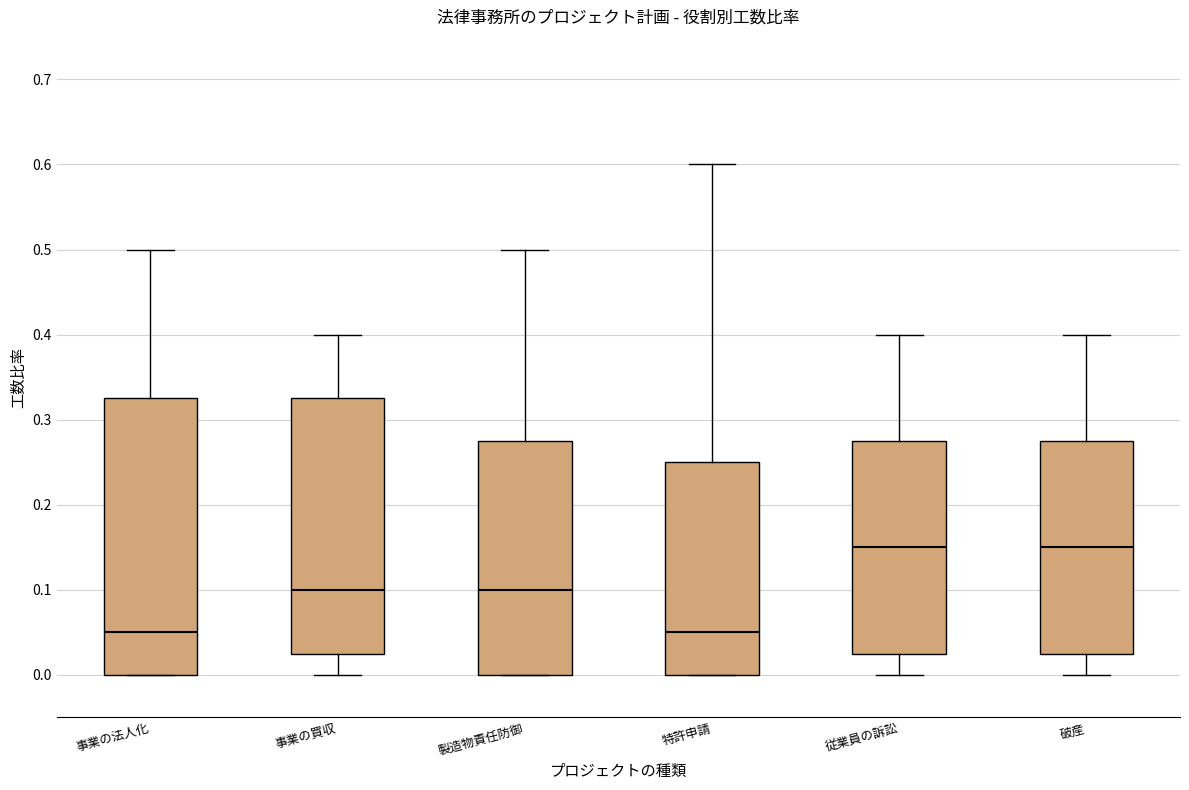

Reading left to right, read every box against the y-axis: the position of its median line, the range the box covers, and the ends of its whiskers. The values are not printed on the chart, so give them approximately, as read against the axis.

事業の法人化: median 0.05, box 0.00 to 0.33, whiskers 0.00 to 0.50
事業の買収: median 0.10, box 0.03 to 0.33, whiskers 0.00 to 0.40
製造物責任防御: median 0.10, box 0.00 to 0.28, whiskers 0.00 to 0.50
特許申請: median 0.05, box 0.00 to 0.25, whiskers 0.00 to 0.60
従業員の訴訟: median 0.15, box 0.03 to 0.28, whiskers 0.00 to 0.40
破産: median 0.15, box 0.03 to 0.28, whiskers 0.00 to 0.40